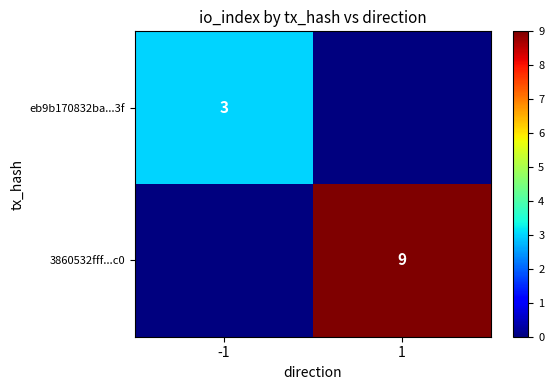

True or false: 3860532fff...c0 has a value of 9 at 1.

True